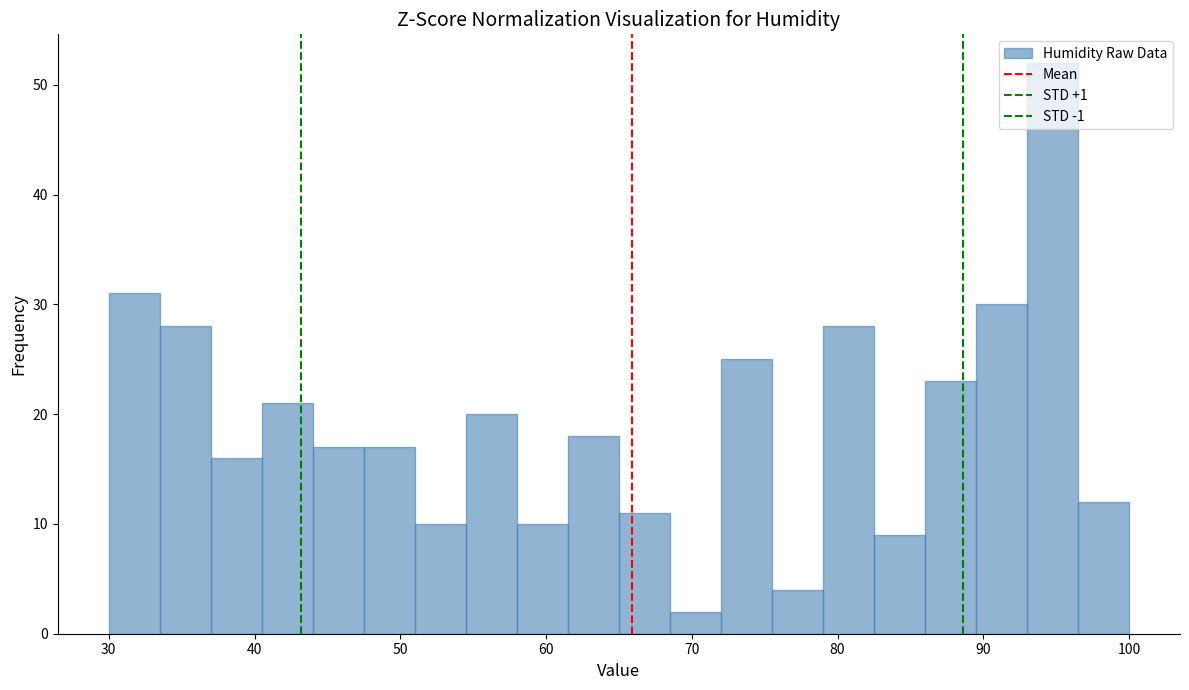

Read against the x-axis, roughly where is the centre of the tallest bar?

95